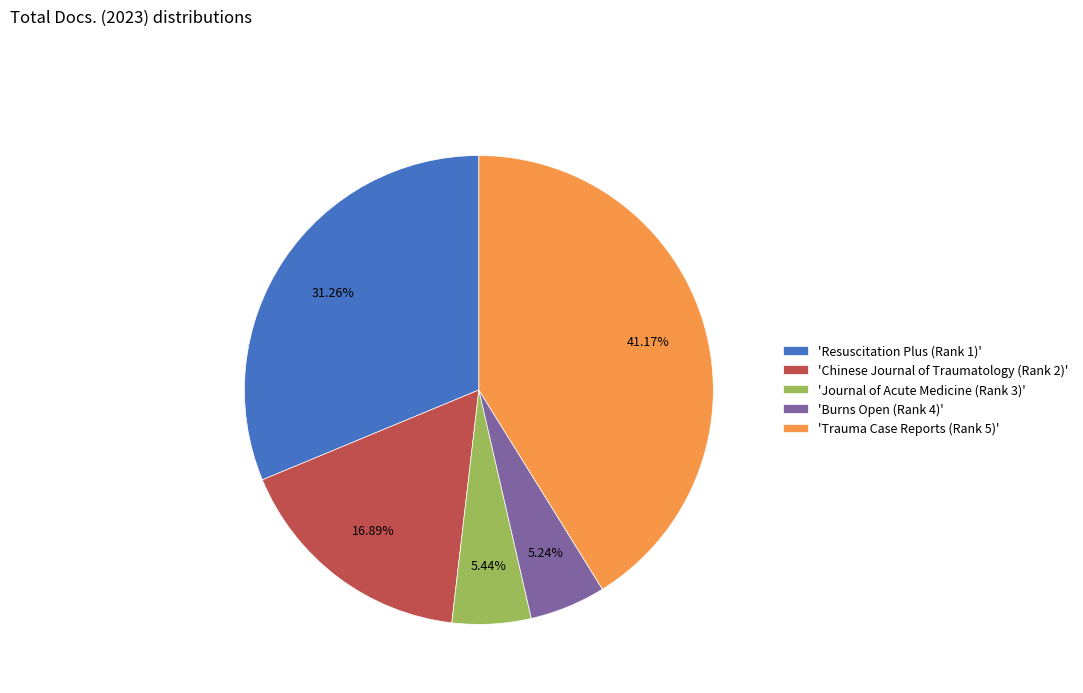

Between 'Journal of Acute Medicine (Rank 3)' and 'Resuscitation Plus (Rank 1)', which is larger?

'Resuscitation Plus (Rank 1)'